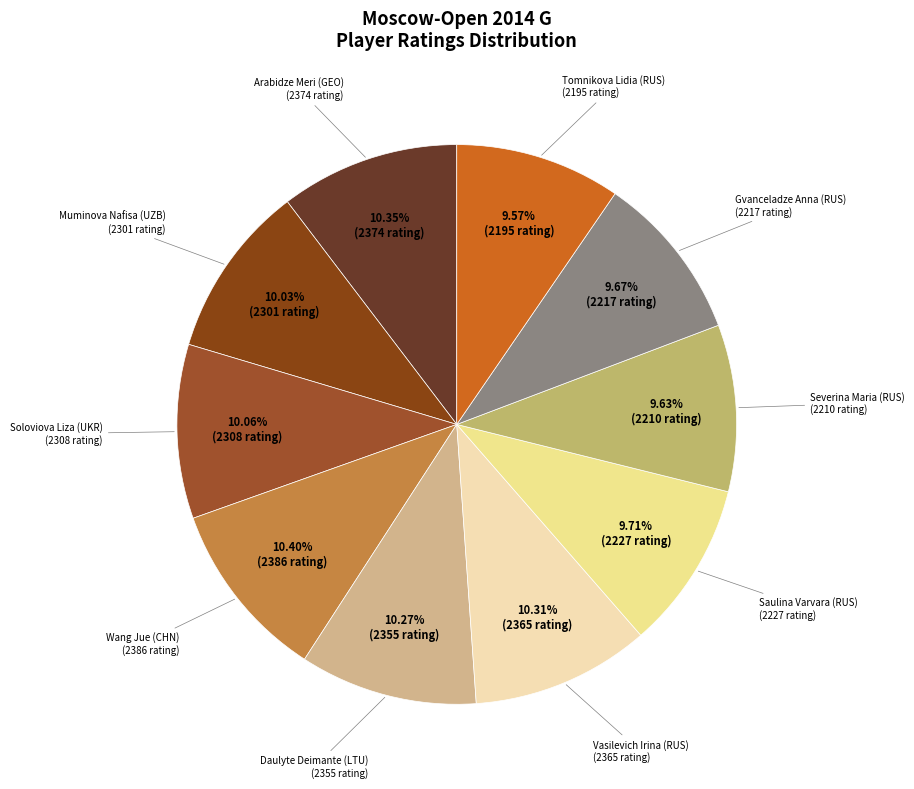

How many slices are in this pie chart?

10